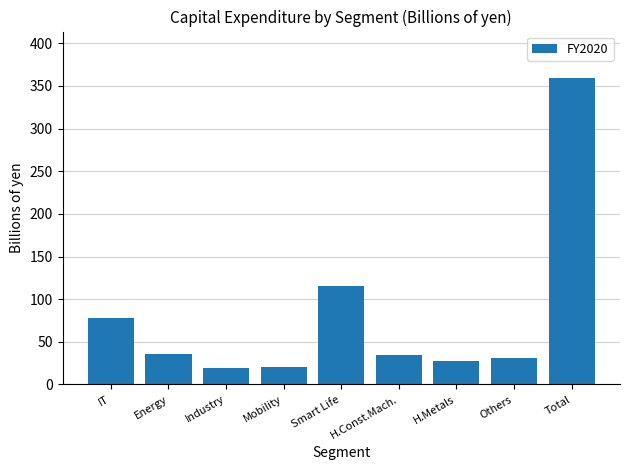

Which category has the highest value across all series?

Total